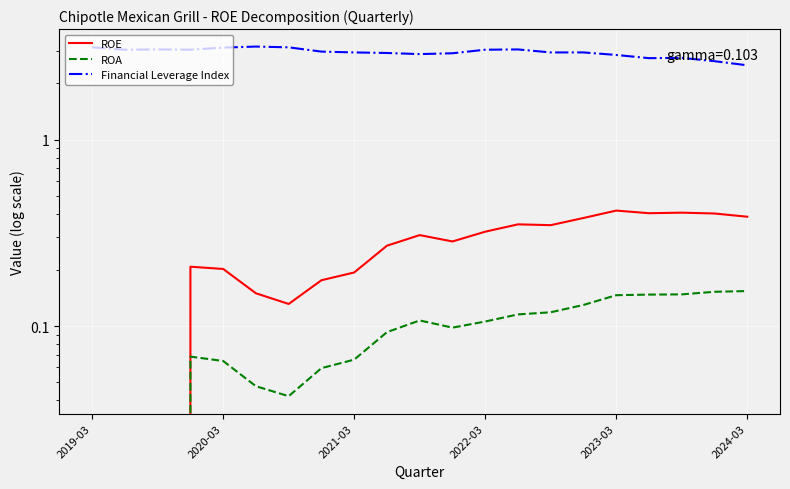

How many values in ROA are above zero?

18